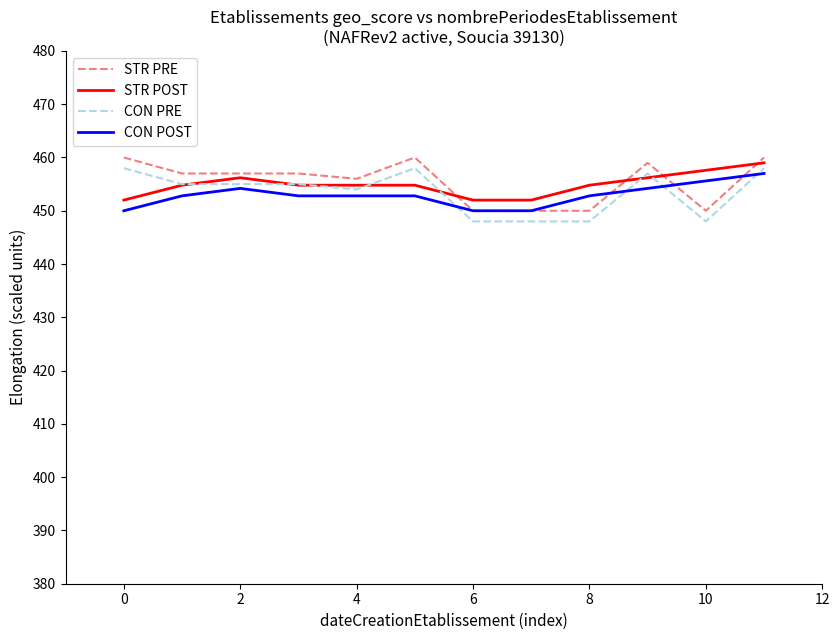

What is the greatest value displayed?

460.0